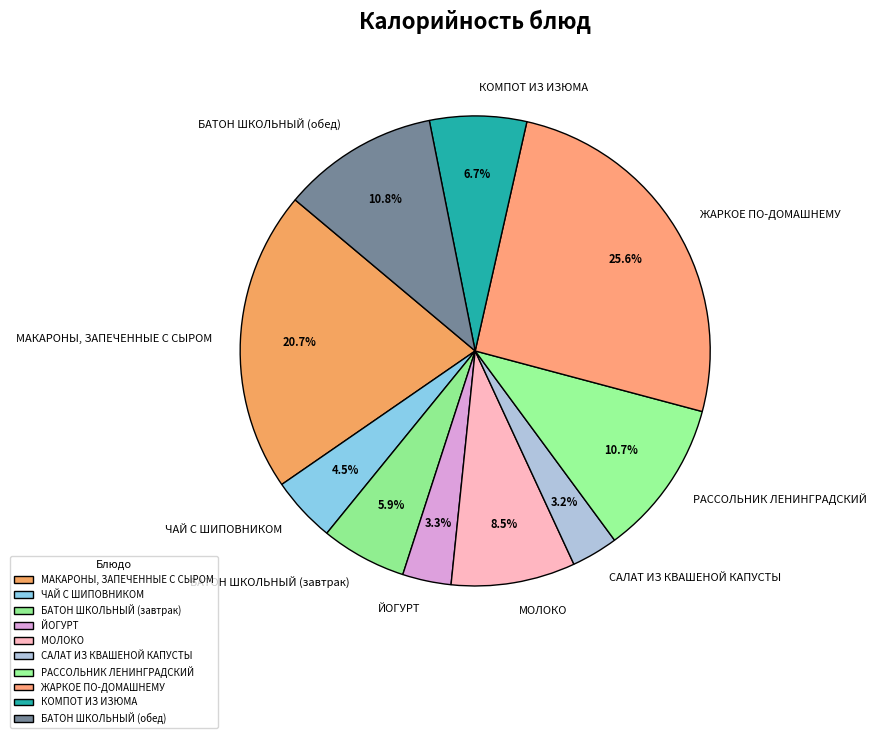

Is ЙОГУРТ the majority of the pie?

No